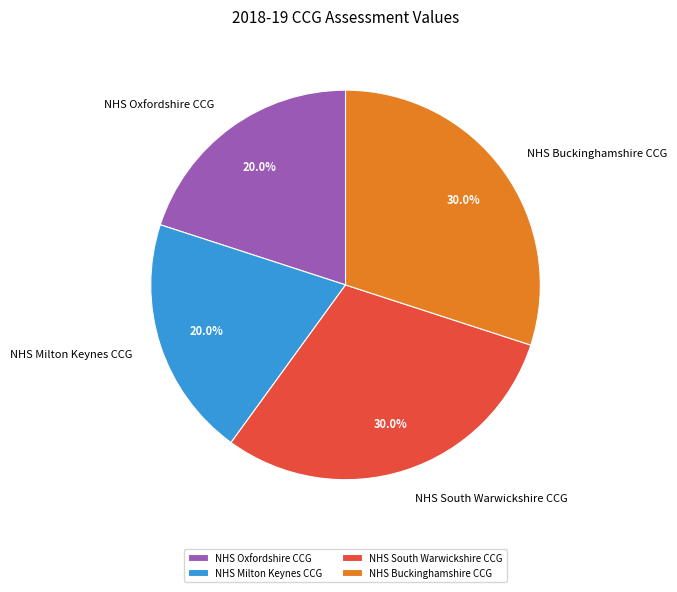

Is there any slice that represents more than half of the pie?

No